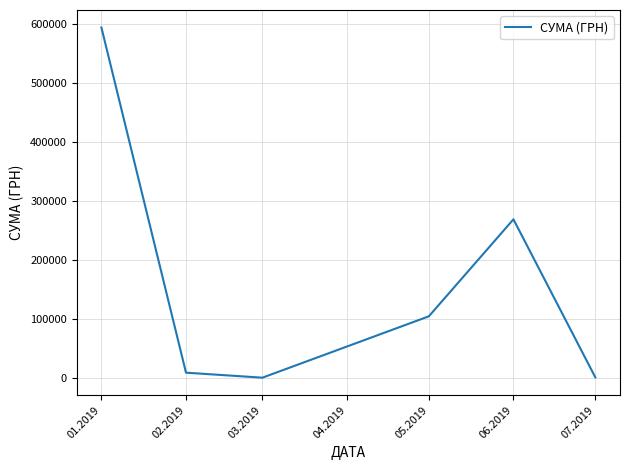

Count the number of categories in the chart.

6